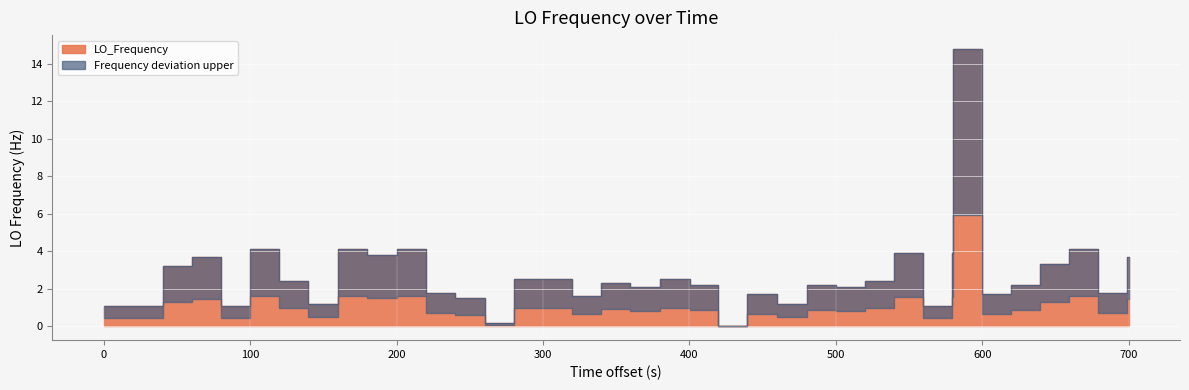

How many values are above zero?

39